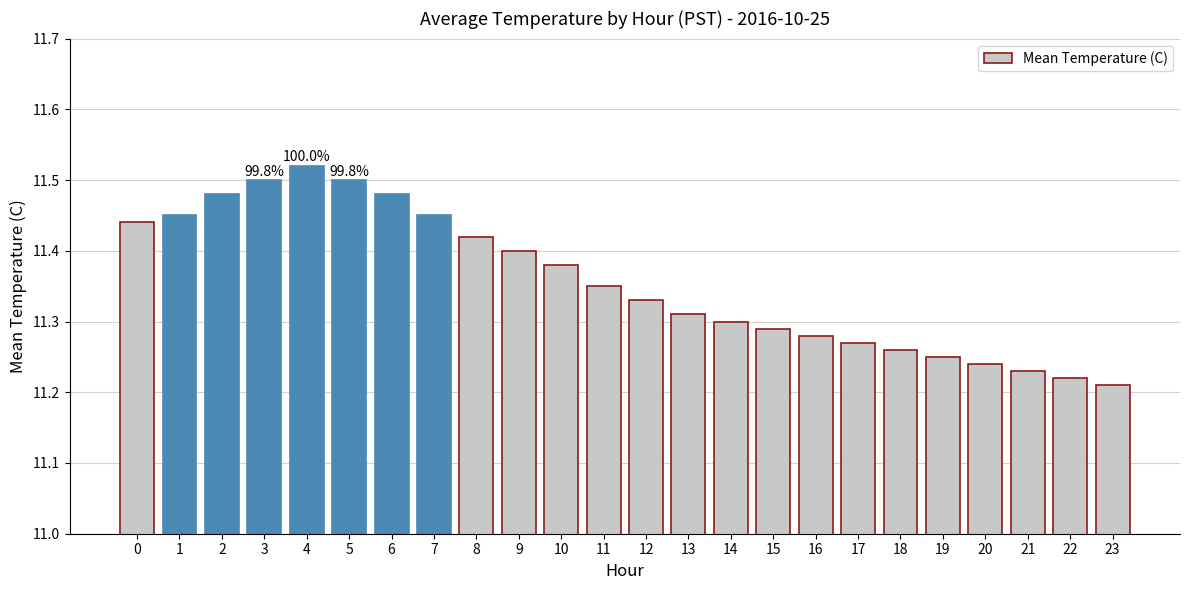

How many data points does each series have?

24